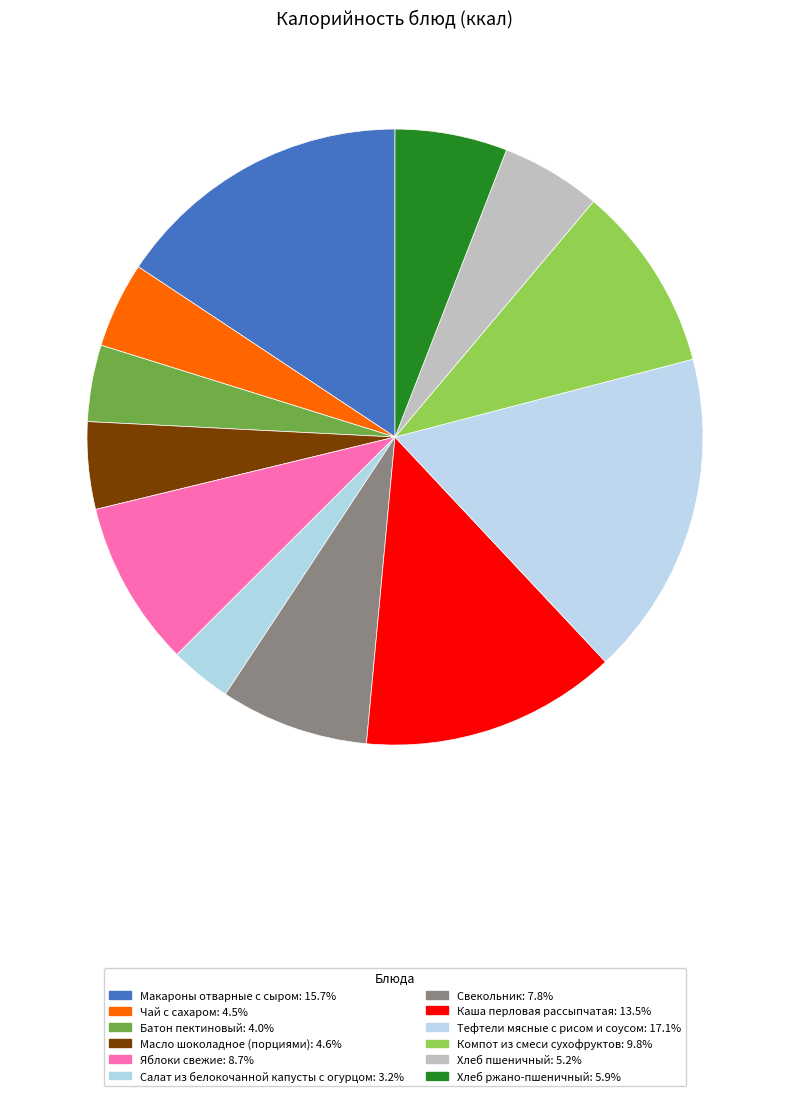

How many segments does this pie chart have?

12